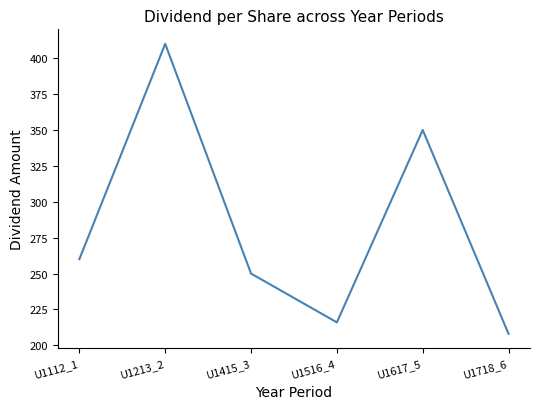

Which label corresponds to the largest value in the chart?

U1213_2